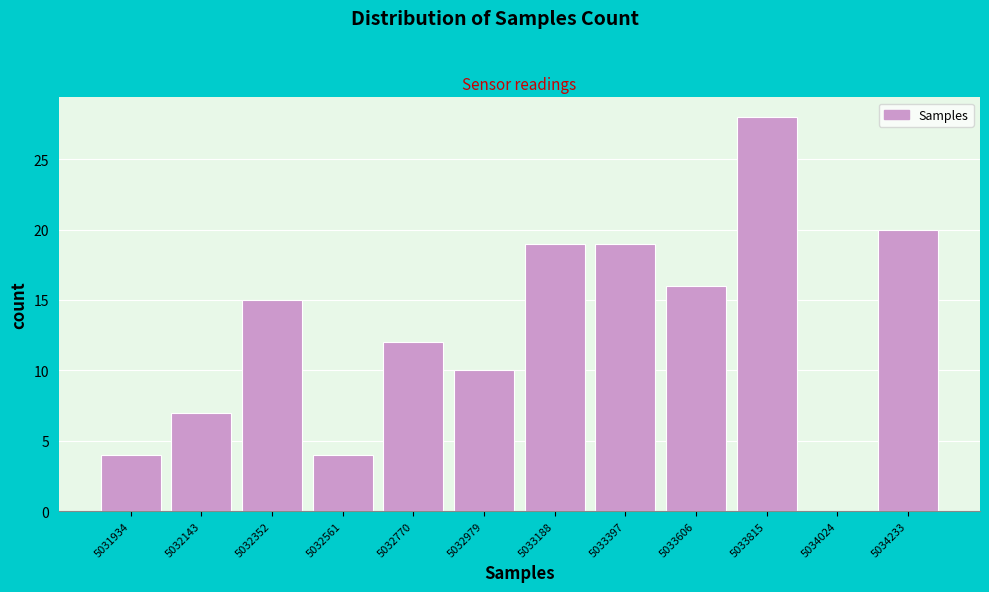

Reading left to right, what are all the values shown in this chart?

5031934=4	5032143=7	5032352=15	5032561=4	5032770=12	5032979=10	5033188=19	5033397=19	5033606=16	5033815=28	5034024=0	5034233=20